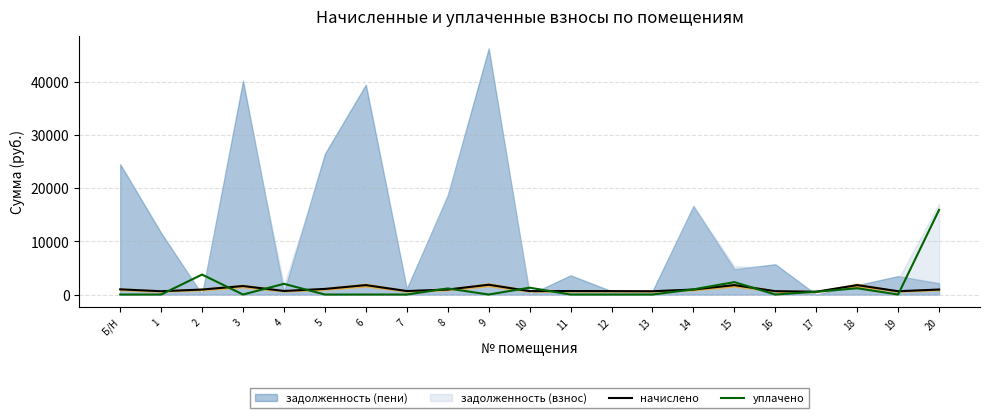

Between which two adjacent categories do начислено and уплачено first intersect?

1 and 2